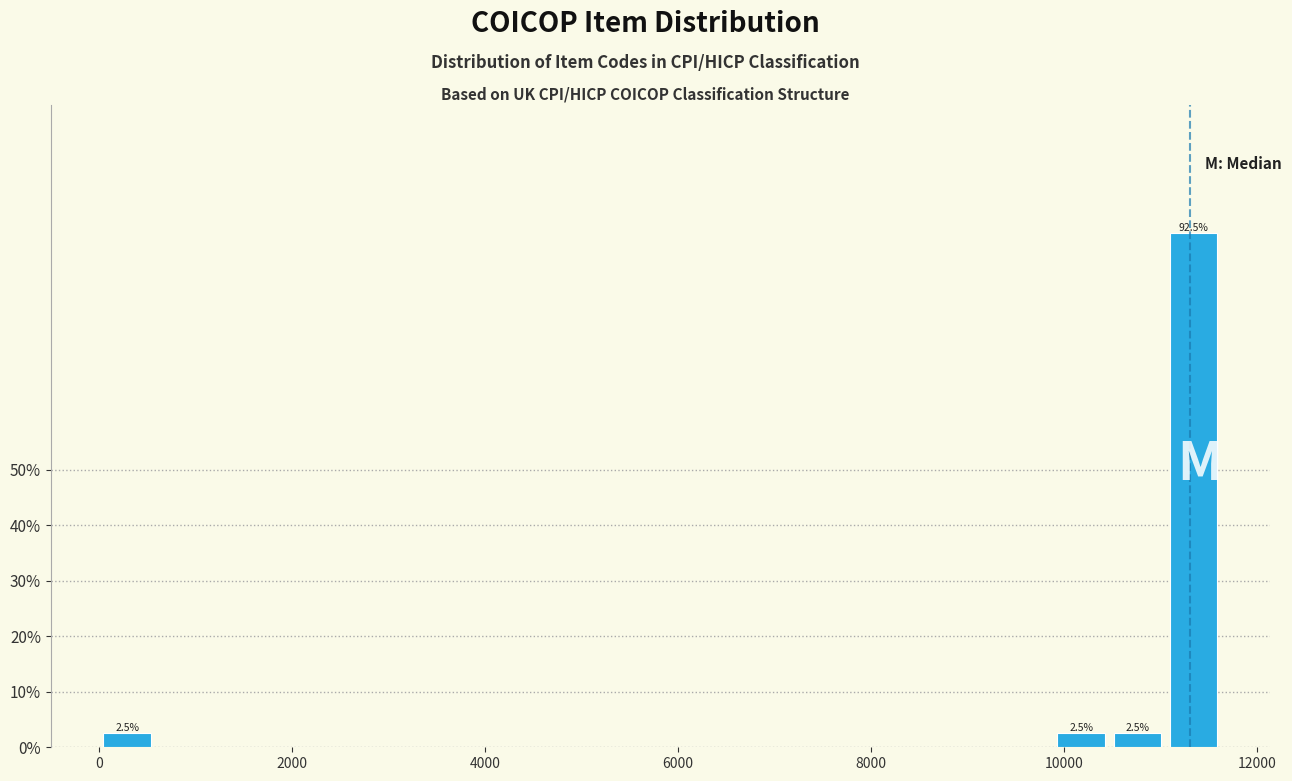

Around what value on the x-axis is the tallest bar? Give the approximate position of its centre, as read against the axis.

11400